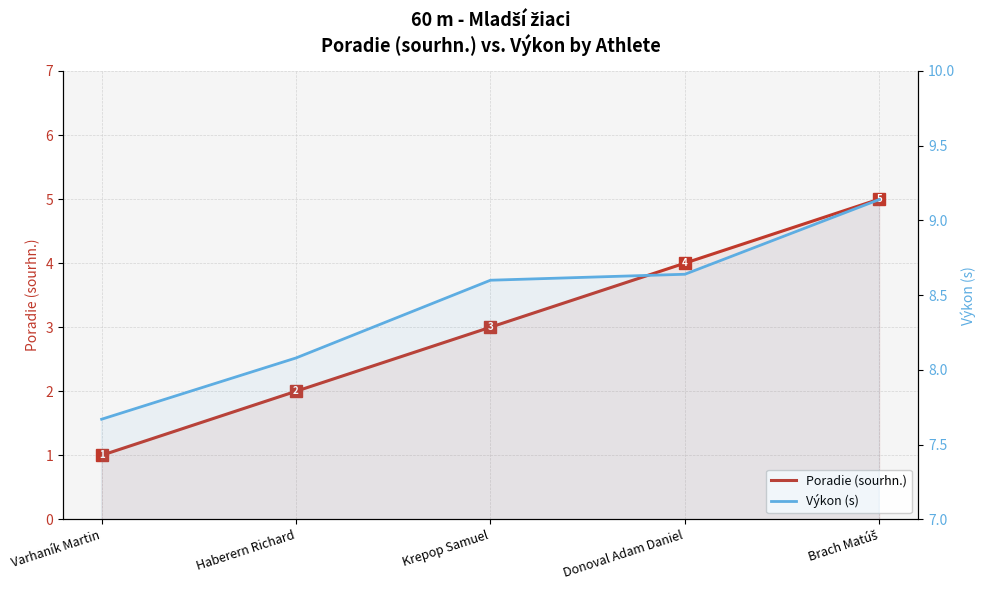

Reading right to left, transcribe all the data shown in this chart.

Poradie (sourhn.): 5.0	4.0	3.0	2.0	1.0
Výkon (s): 9.1	8.6	8.6	8.1	7.7